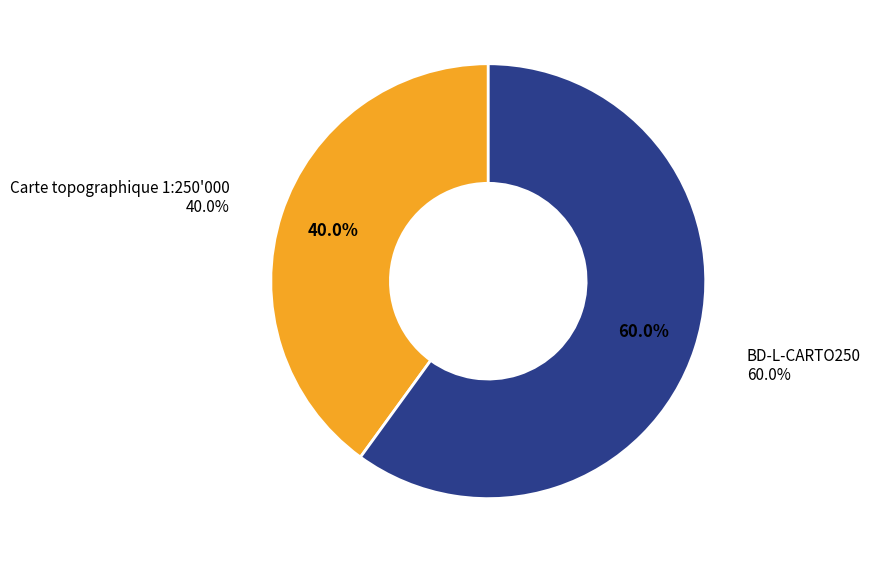

True or false: BD-L-CARTO250 accounts for 69% of the total.

False